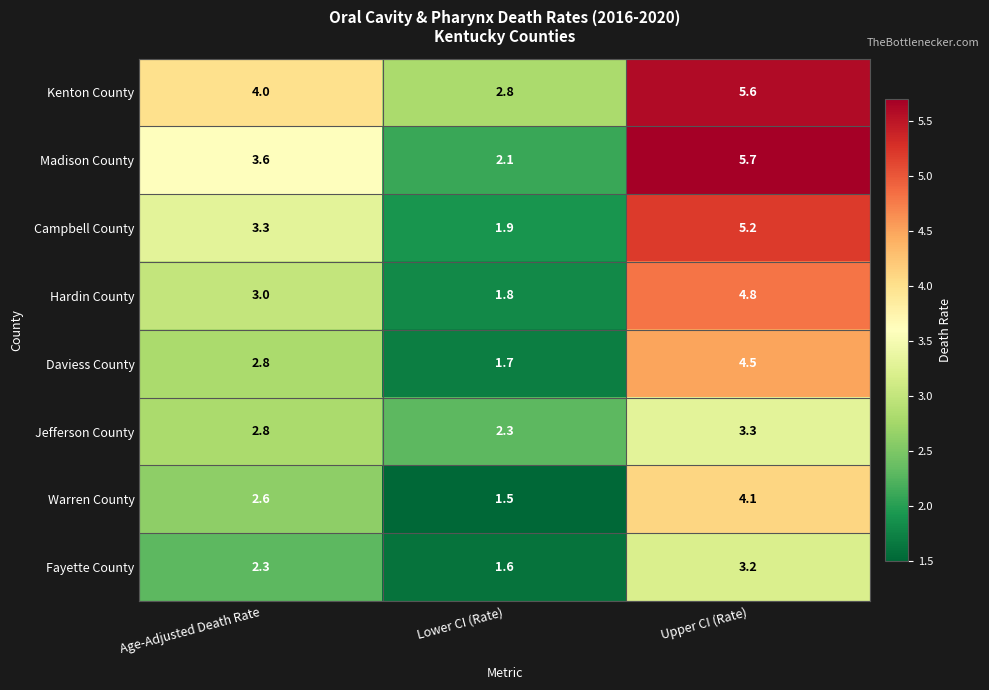

Rank the series by their maximum value, from highest to lowest.

Madison County, Kenton County, Campbell County, Hardin County, Daviess County, Warren County, Jefferson County, Fayette County